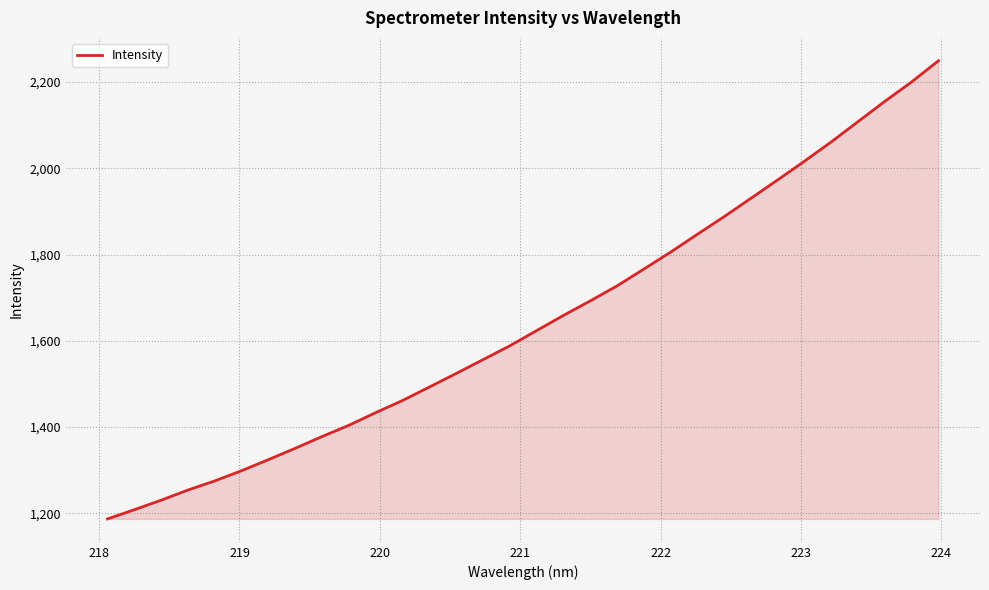

What is the difference between the maximum and minimum values?

1062.3